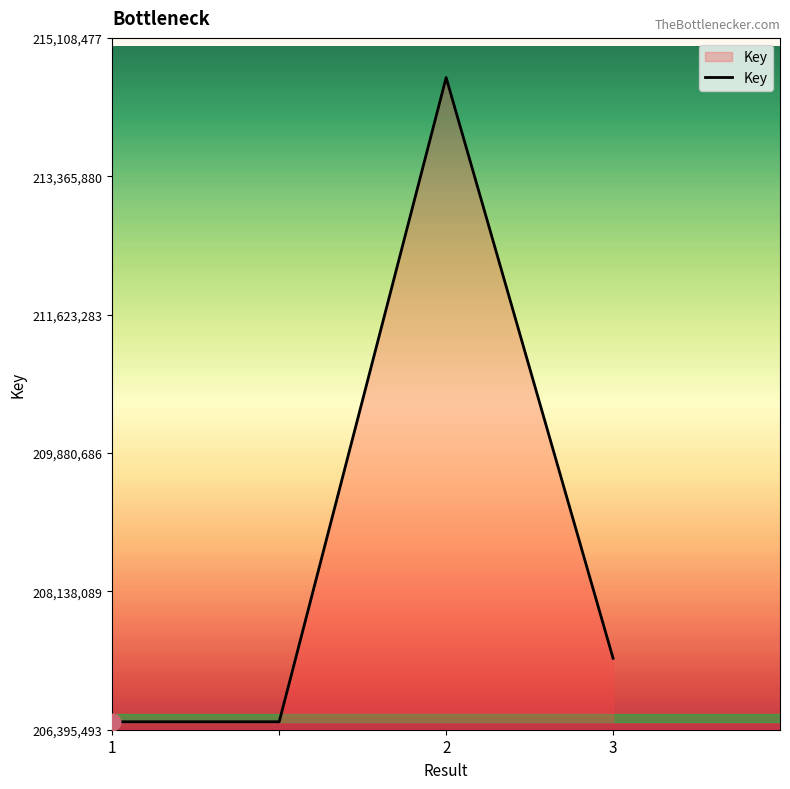

What is the minimum value shown in the chart?

206495493